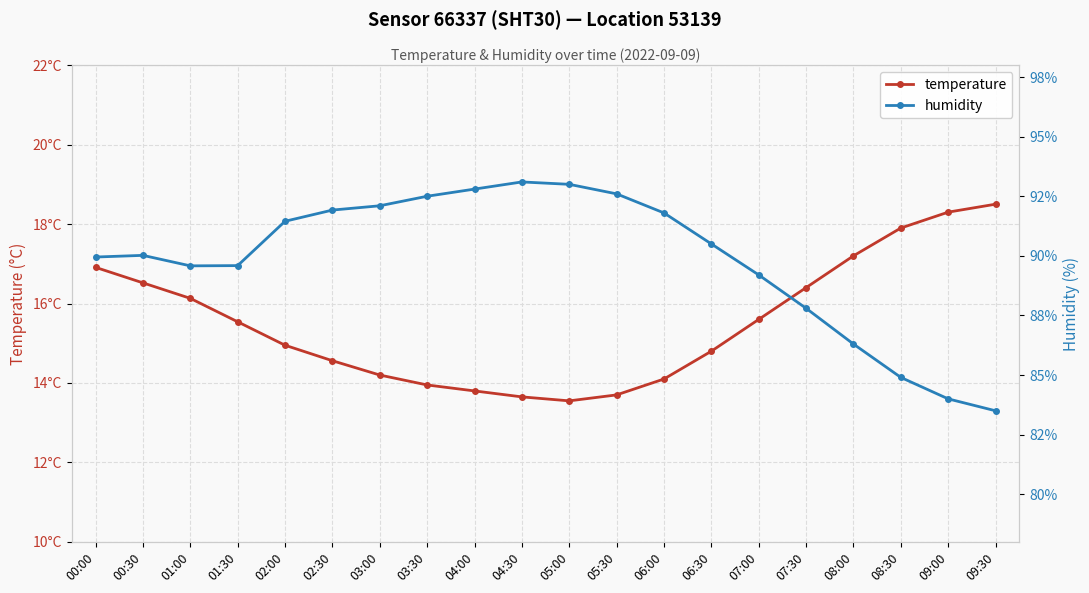

Which series has the widest spread of values?

humidity